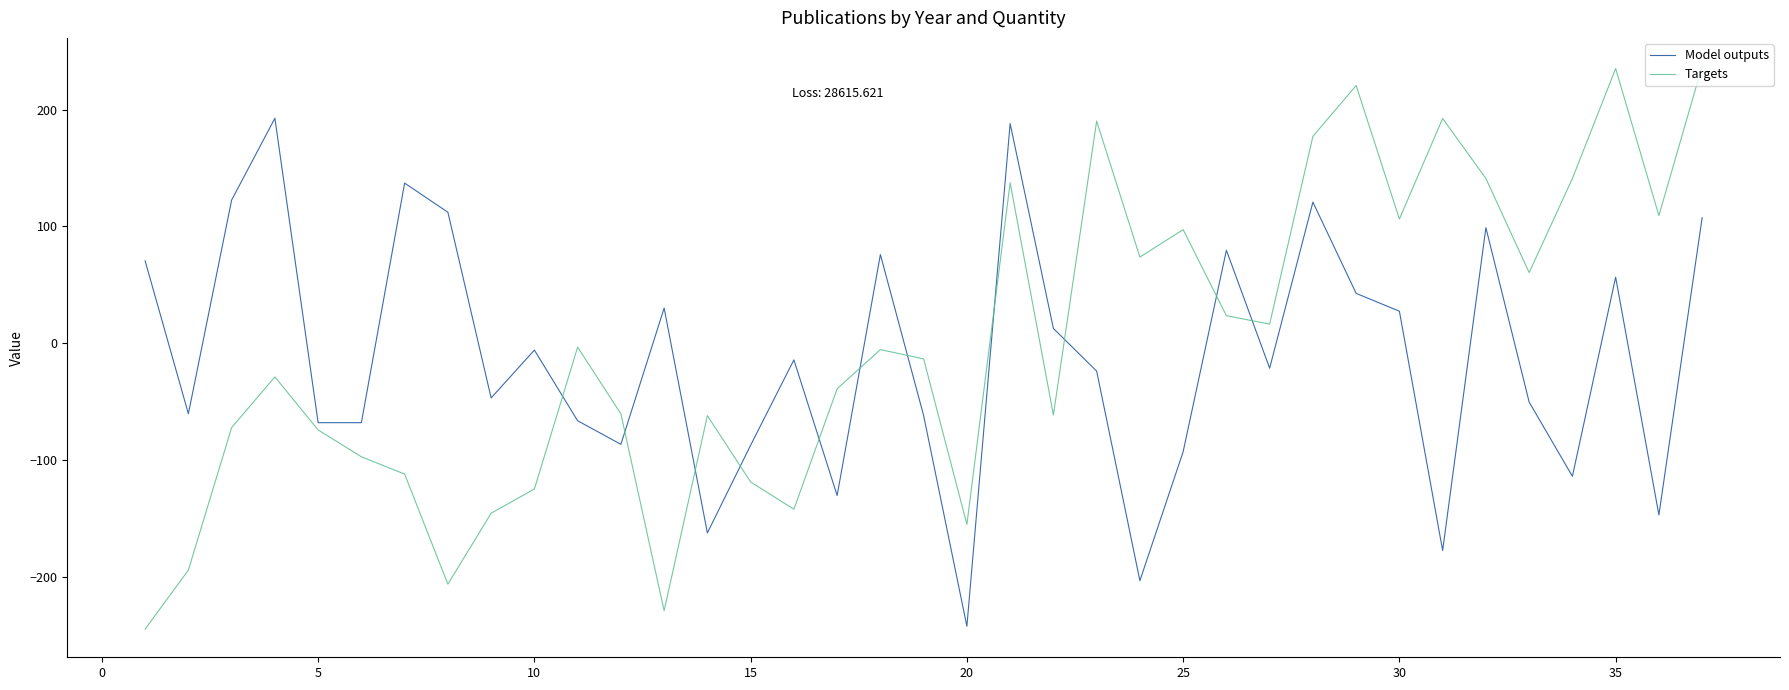

List the series in order of their peak value, highest first.

Targets, Model outputs